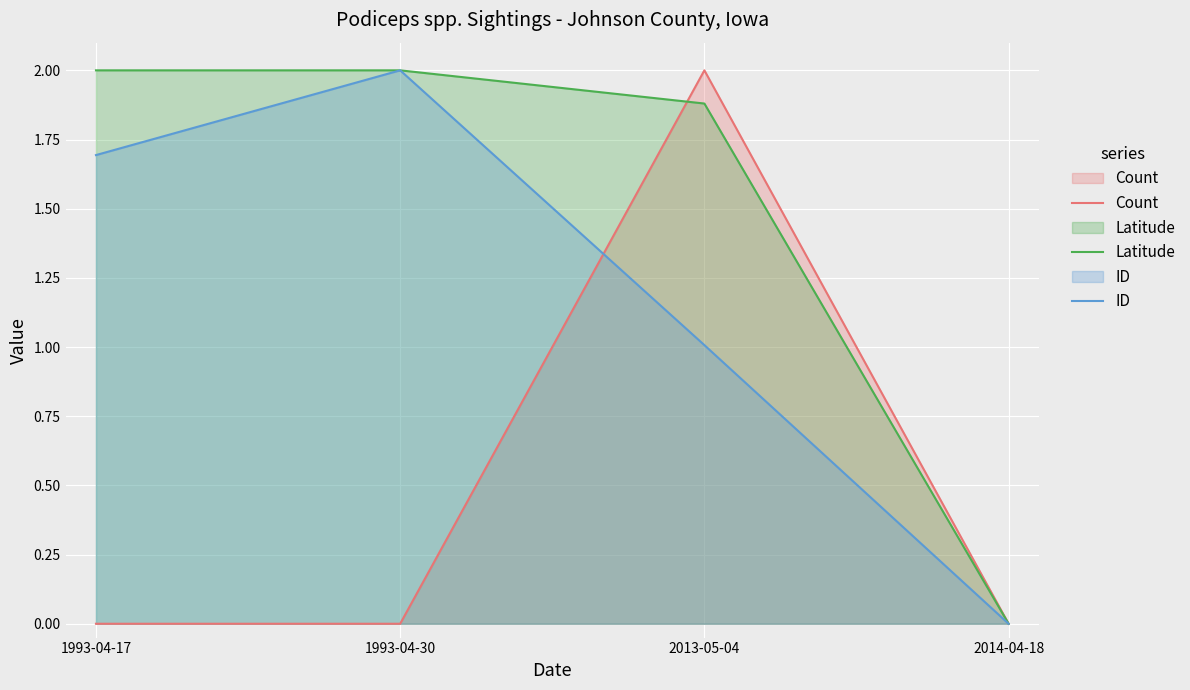

At which category is the sum across all series the highest?

2013-05-04